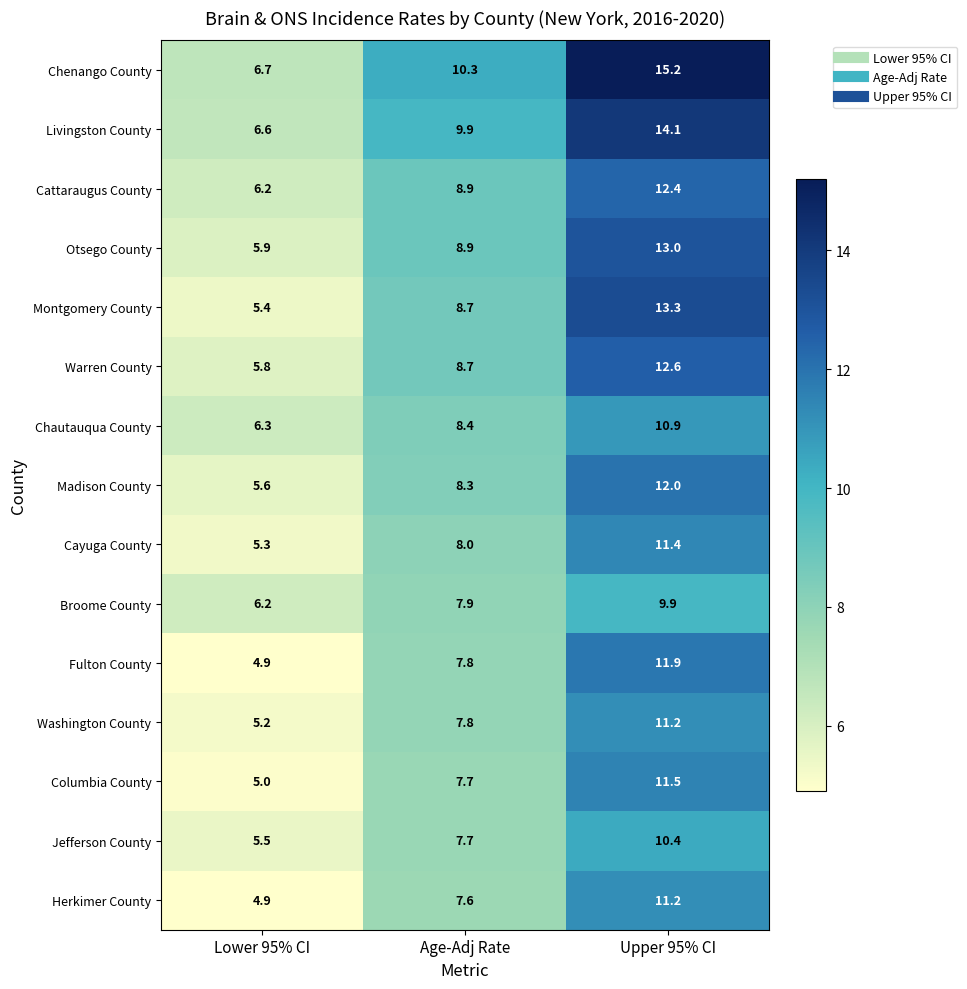

The Columbia County series shows 1.7 at Lower 95% CI. True or false?

False